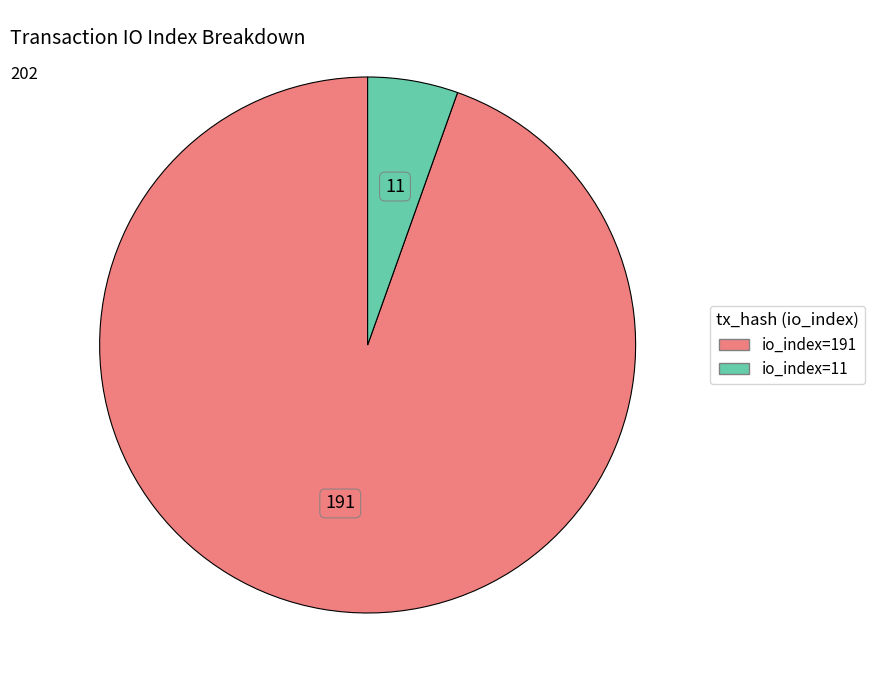

Rank the categories by value from highest to lowest.

io_index=191, io_index=11